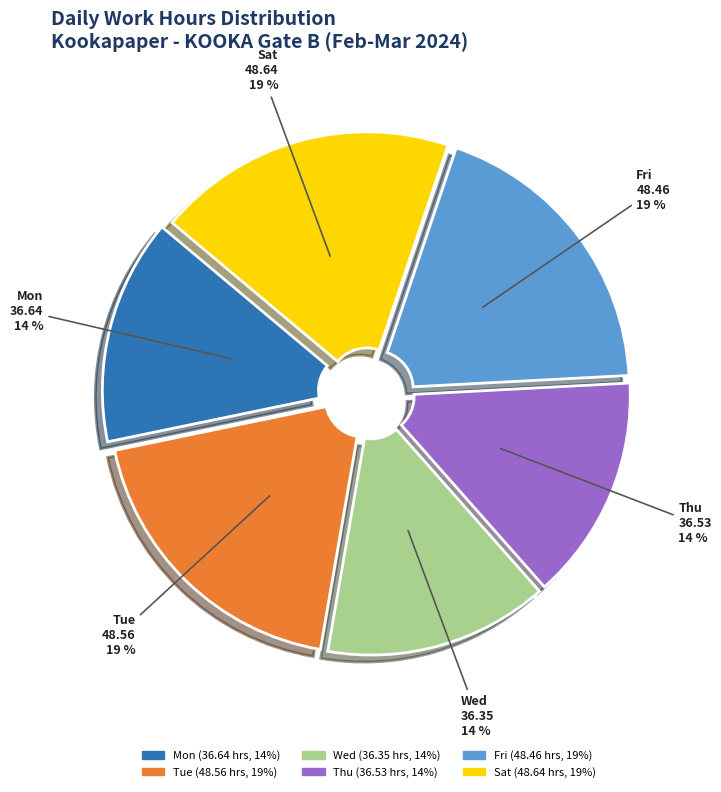

To the nearest percent, what is the average slice percentage?

17%